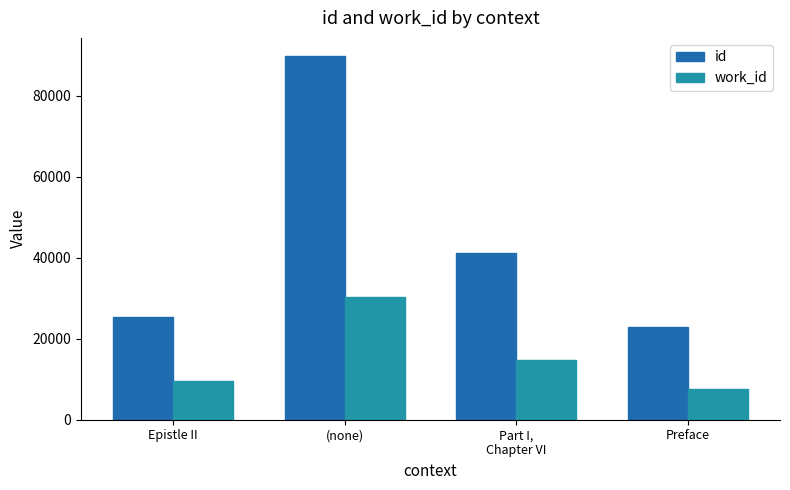

What is the minimum value shown in the chart?

7681